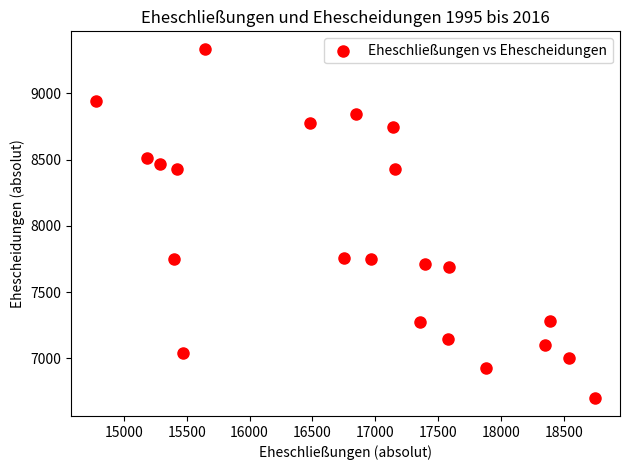

What is the range of Y values (max minus min)?

2639